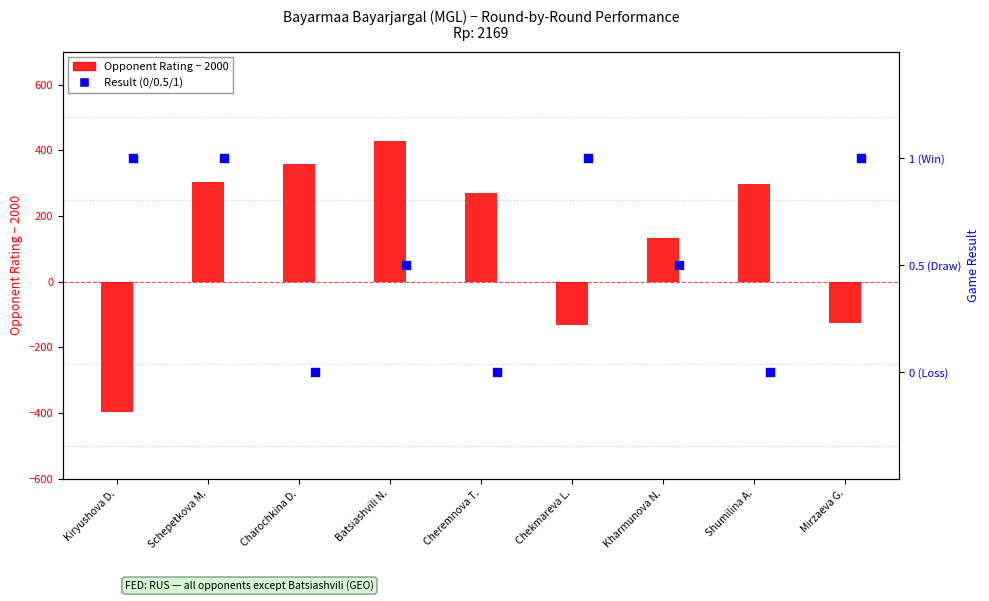

What is the total value across all series at Kiryushova D.?

-396.0